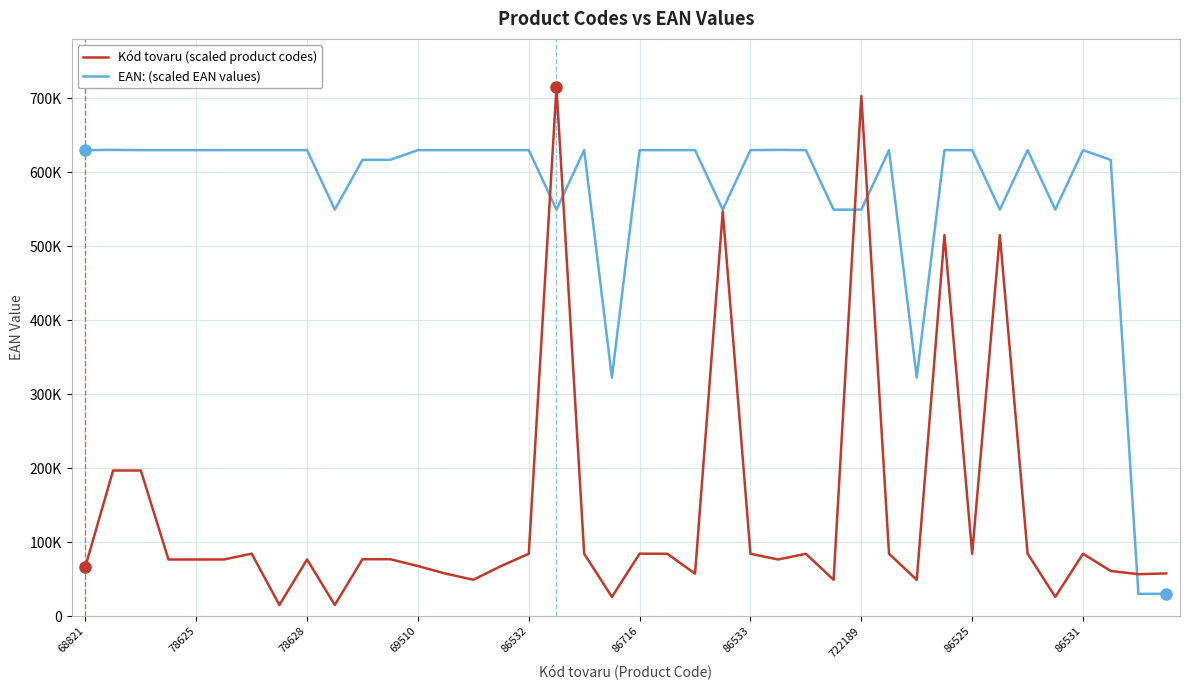

Between which two adjacent categories do Kód tovaru (scaled product codes) and EAN: (scaled EAN values) first intersect?

16 and 17